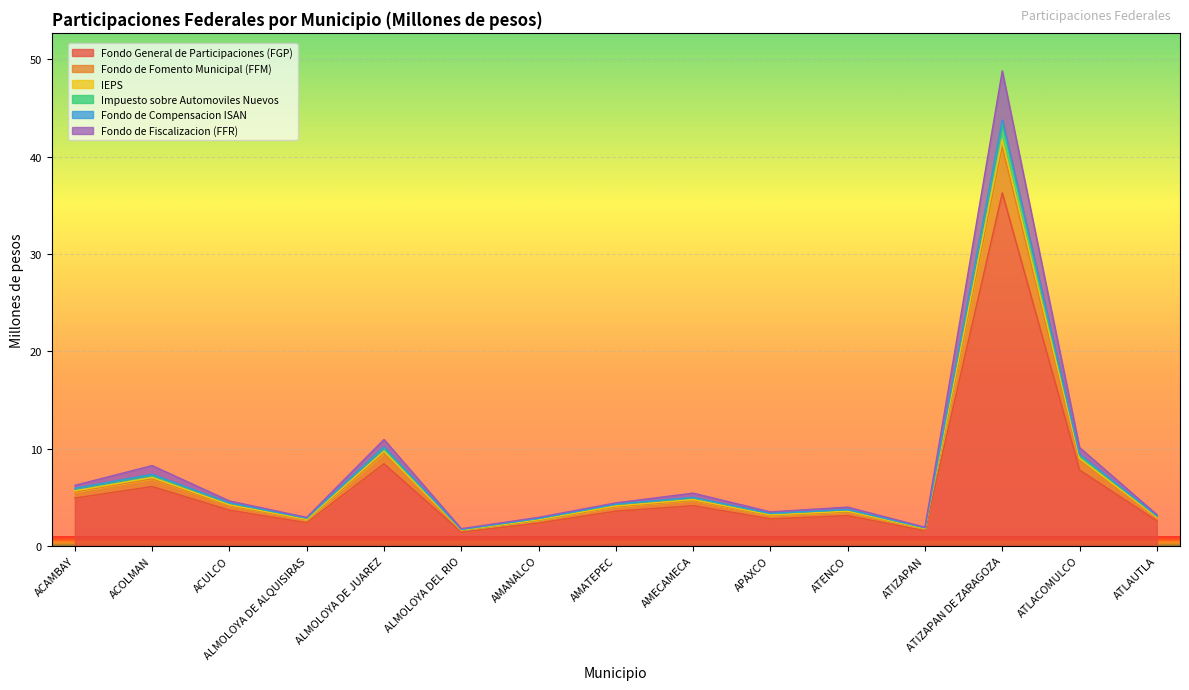

What are all the series names shown in the legend?

Fondo General de Participaciones (FGP), Fondo de Fomento Municipal (FFM), IEPS, Impuesto sobre Automoviles Nuevos, Fondo de Compensacion ISAN, Fondo de Fiscalizacion (FFR)